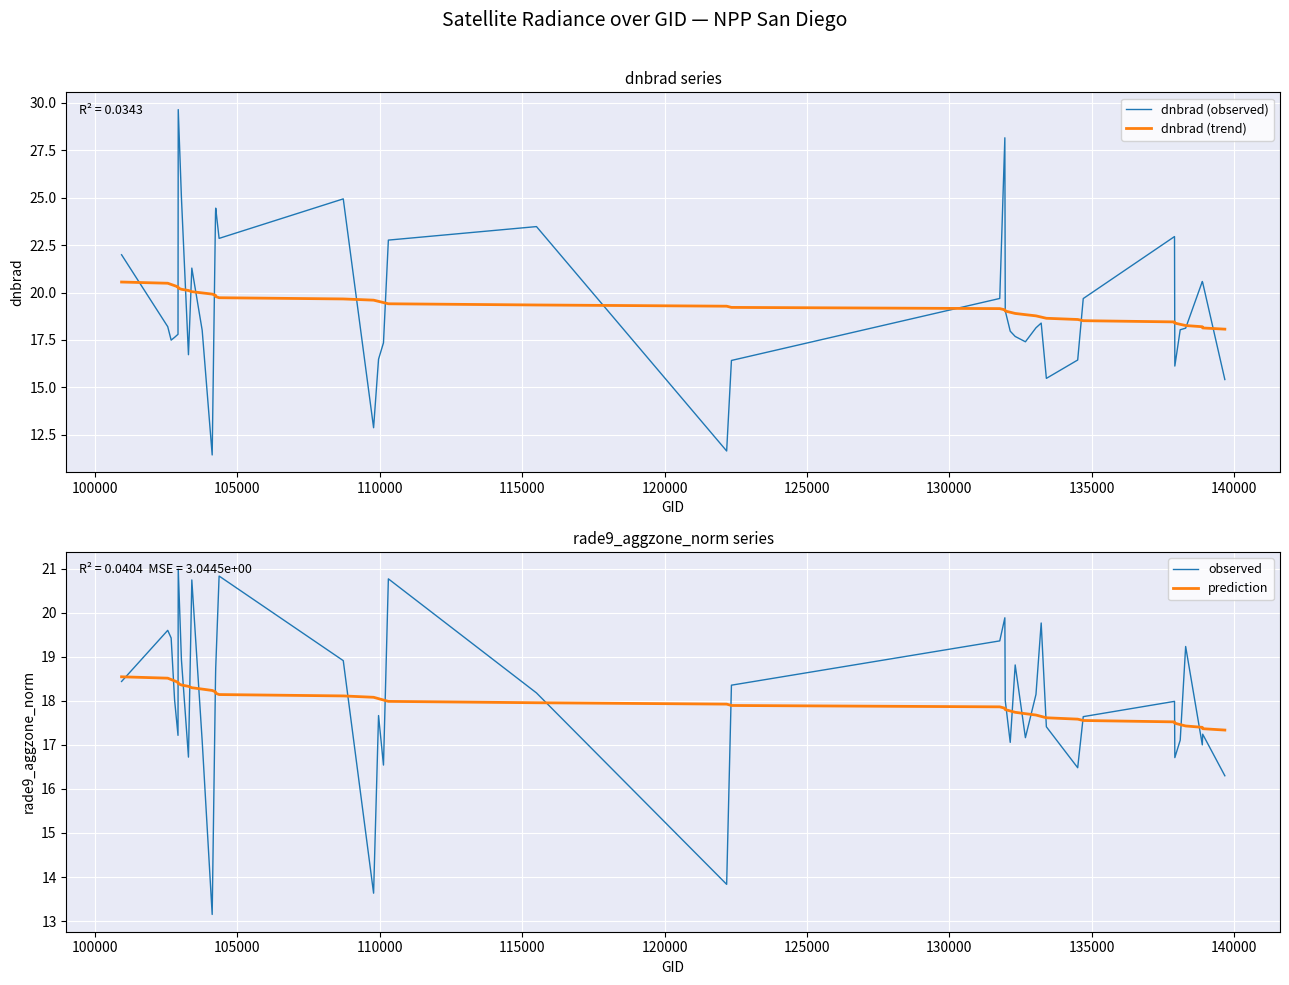

What is the minimum value for dnbrad (observed)?

11.4